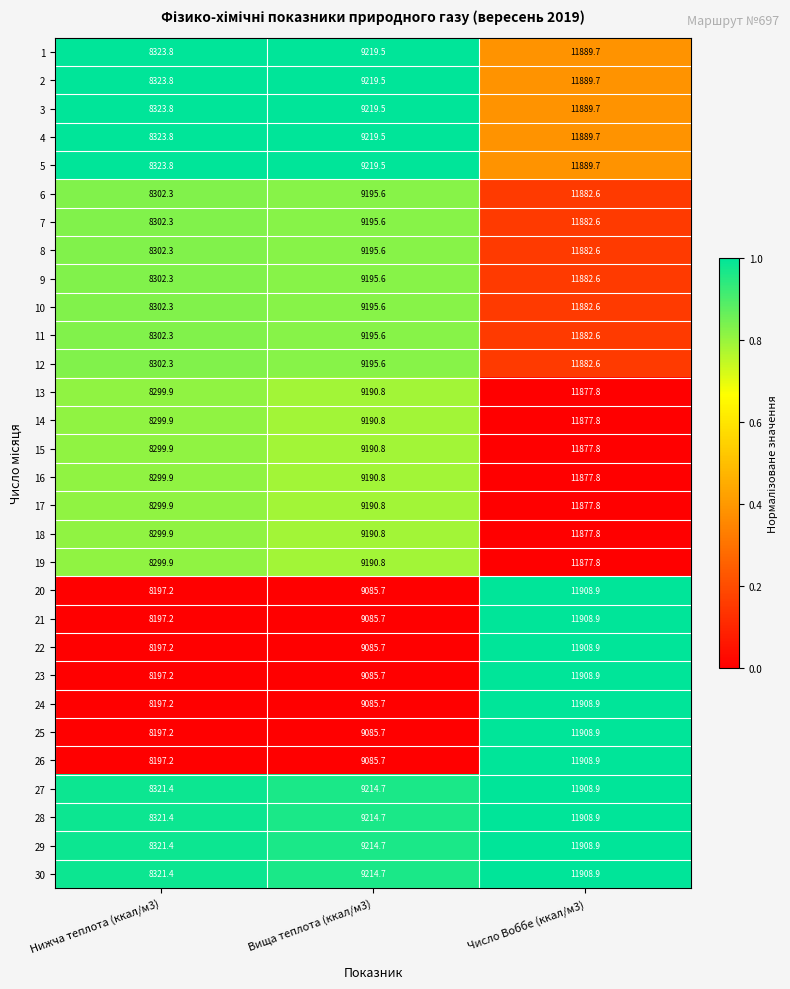

Count the number of data series in this chart.

30